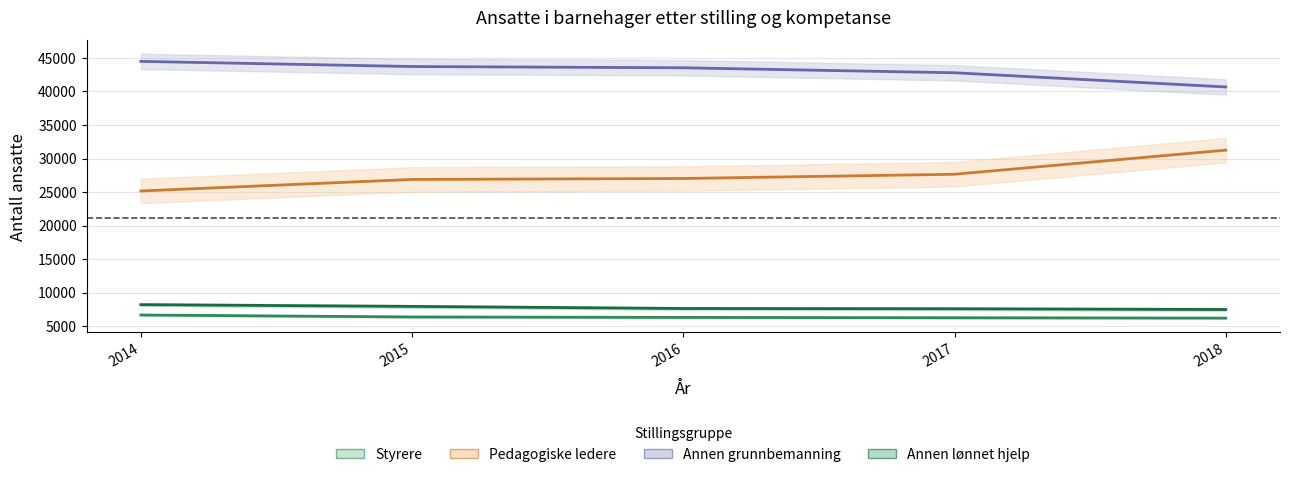

Where is Styrere nearest to the value 6428?

2015